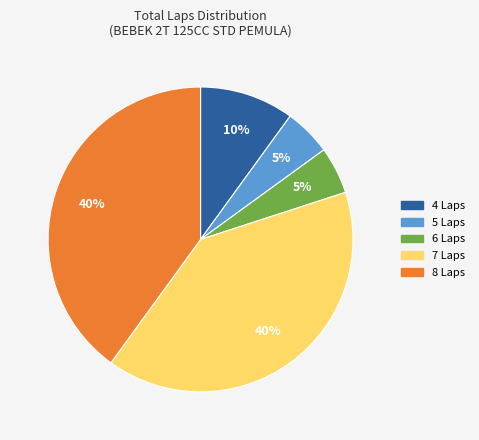

To the nearest percent, what is the difference between the largest and smallest slice percentages?

35%